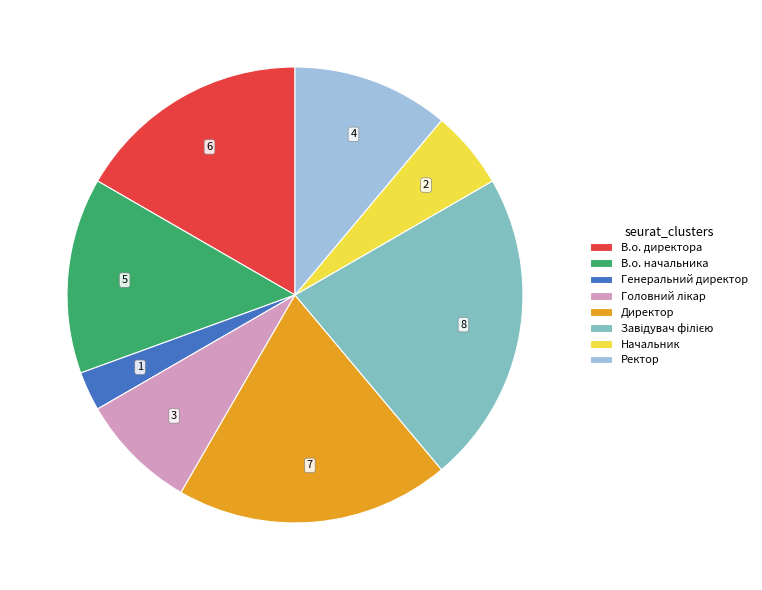

Combined, do Начальник and В.о. начальника account for over 50%?

No